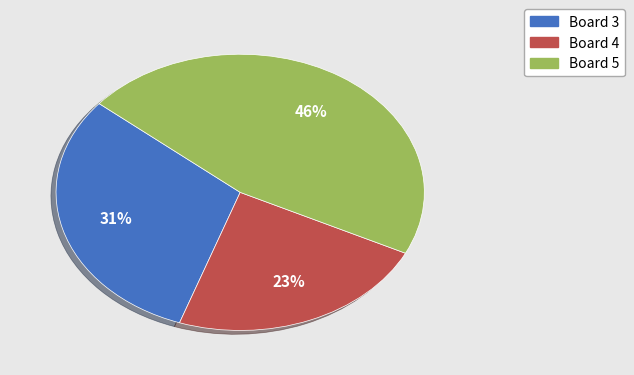

How many segments does this pie chart have?

3